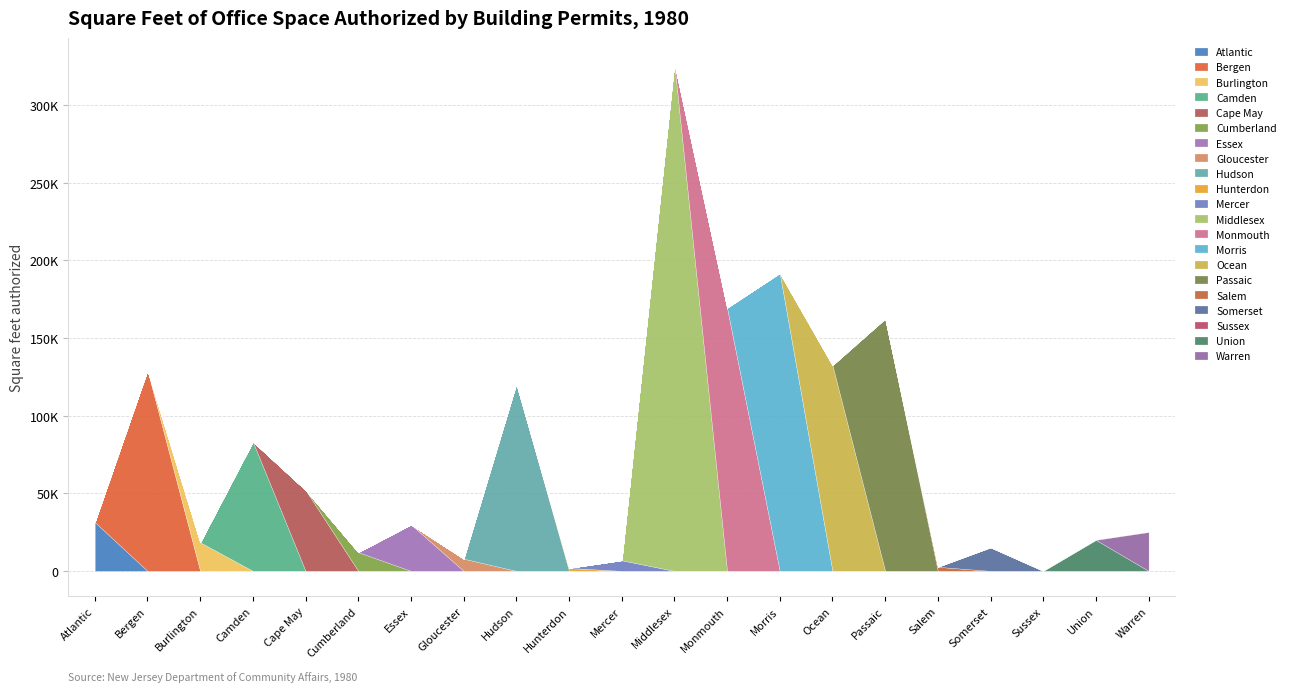

At which category does the chart reach its minimum across all series?

Sussex